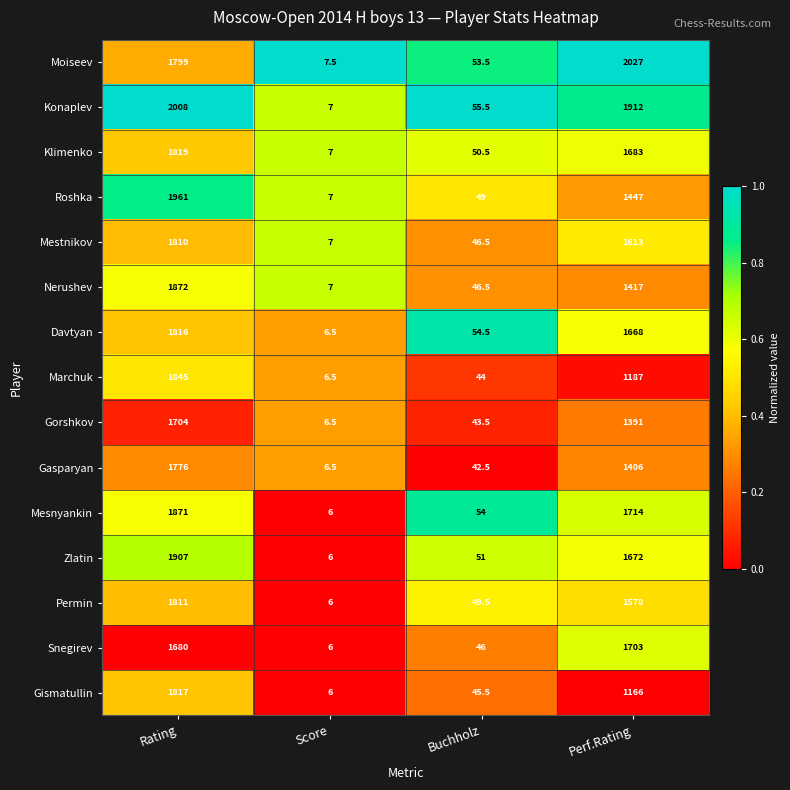

At which label is Davtyan closest to 911?

Perf.Rating